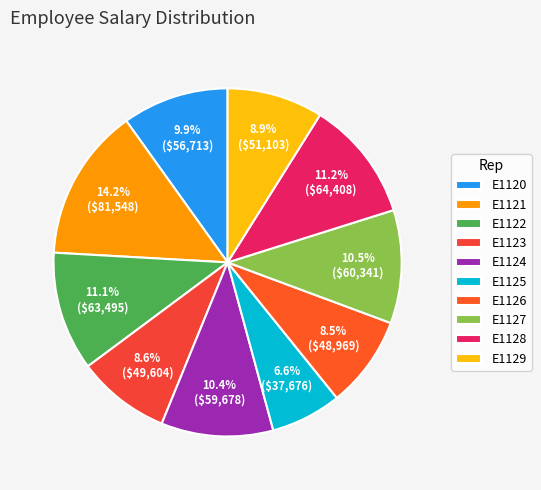

What percentage is the E1125 slice, to the nearest percent?

7%